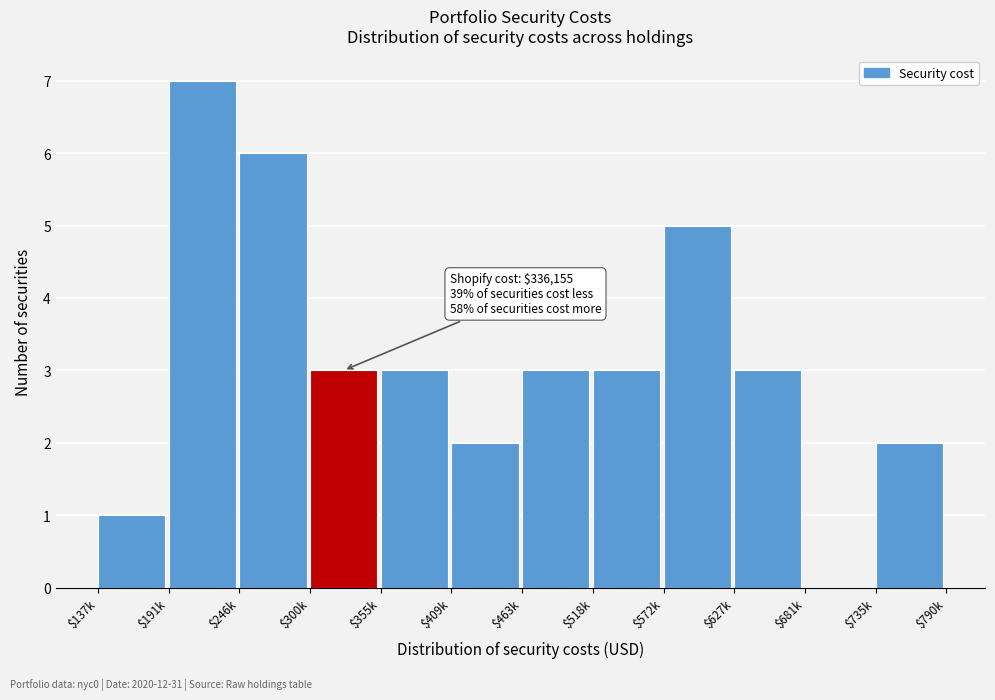

What is the maximum value shown in the chart?

7